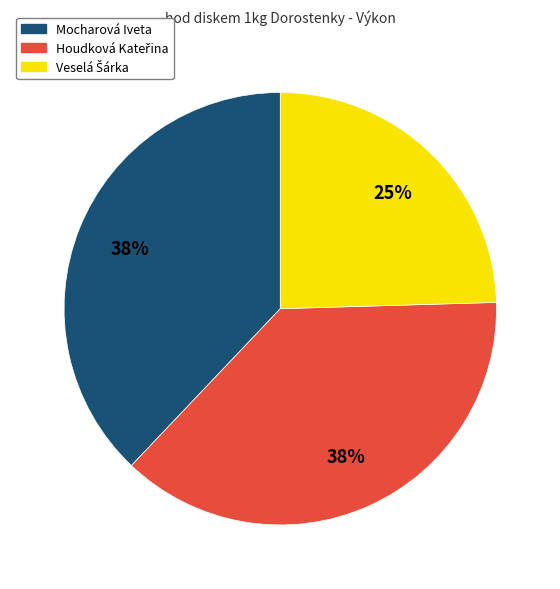

Does Mocharová Iveta represent more than half of the total?

No